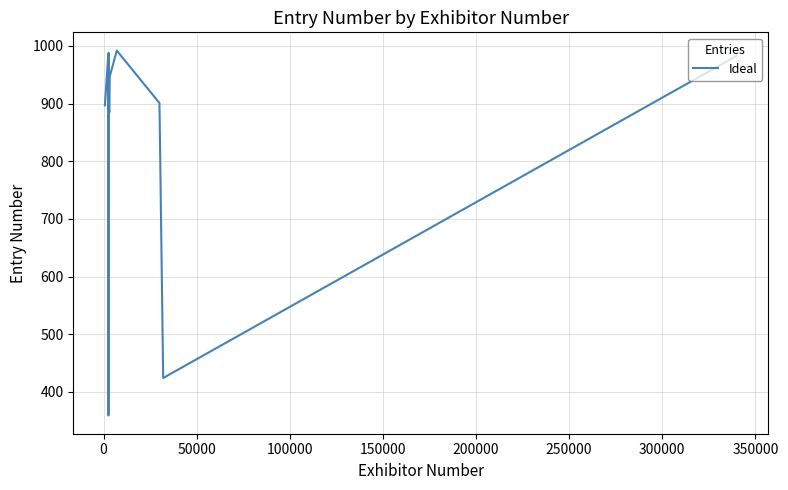

What is the greatest value displayed?

992